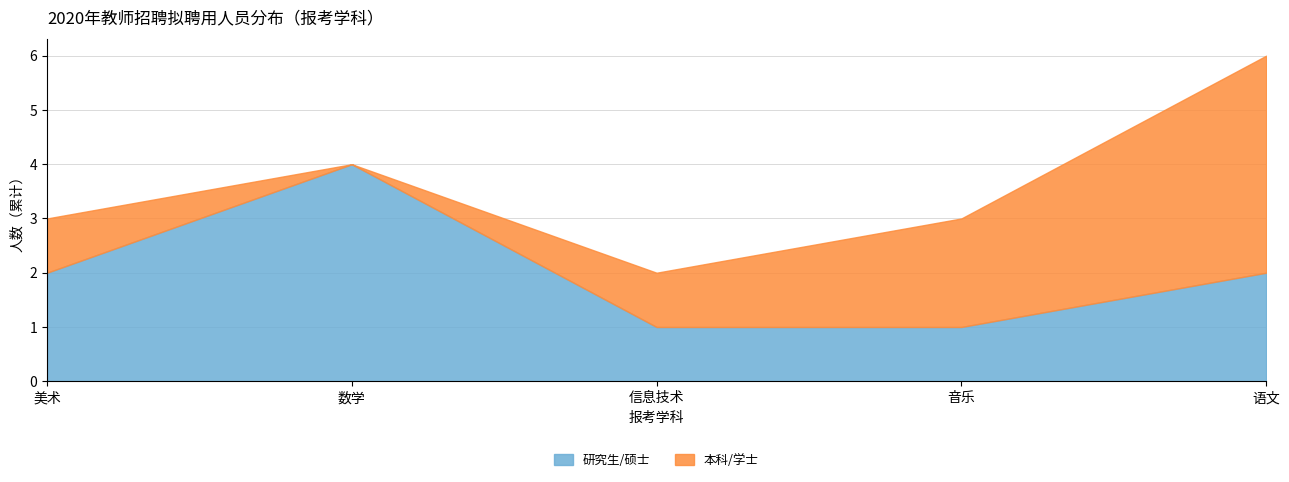

How many lines are shown in the chart?

2